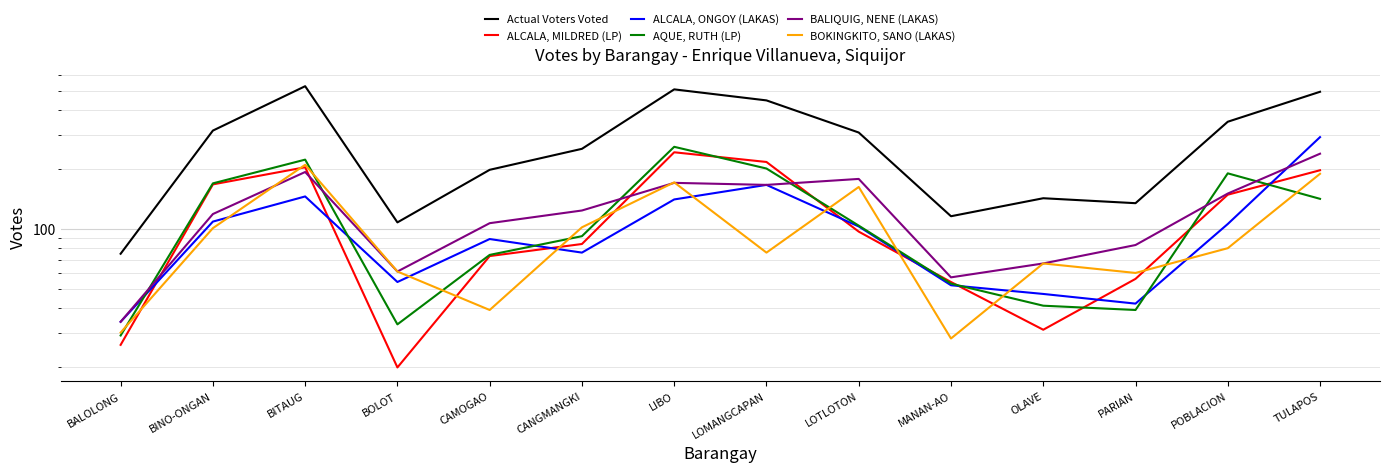

Between LOTLOTON and PARIAN, which series saw the biggest shift?

Actual Voters Voted